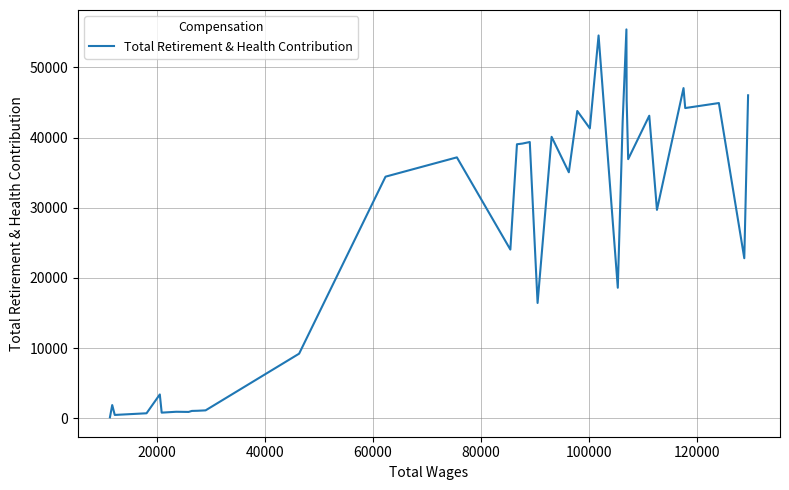

What is the difference between the maximum and minimum values?

55264